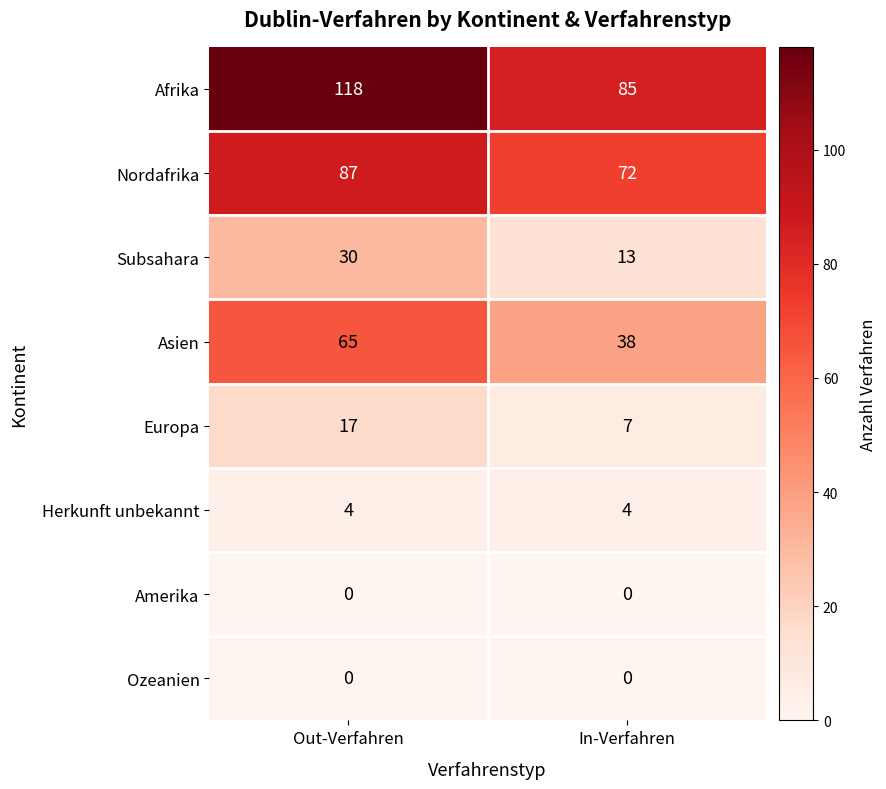

The value of Europa at Out-Verfahren is 17. True or false?

True